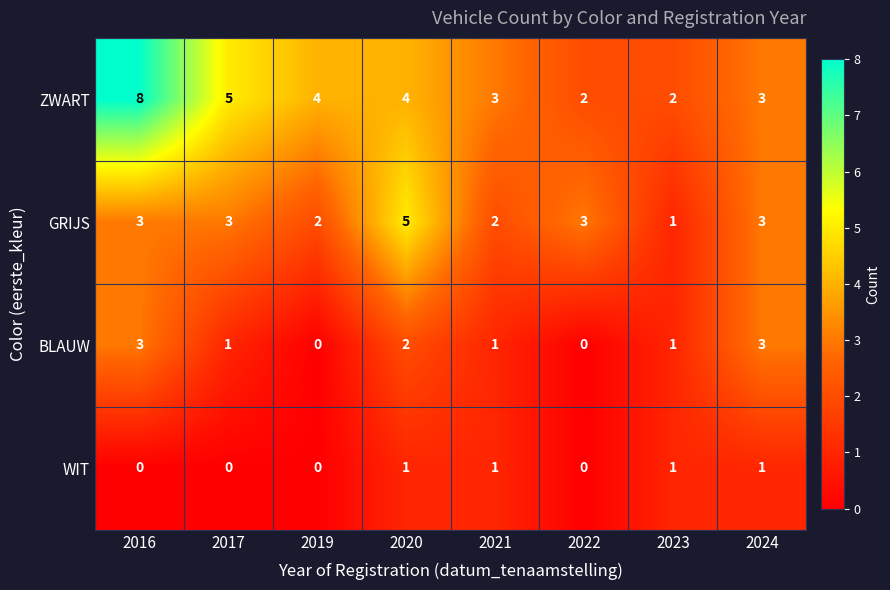

What is the maximum value shown in the chart?

8